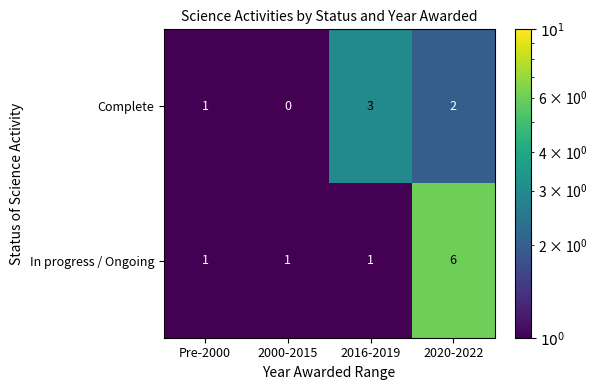

What is the total value across all series at 2020-2022?

8